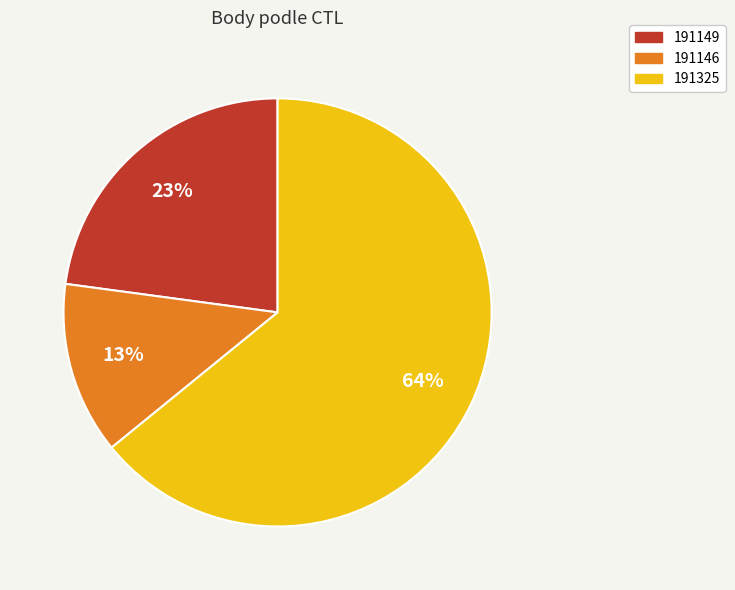

To the nearest percent, what is the difference between the 191325 and 191146 slice percentages?

51%